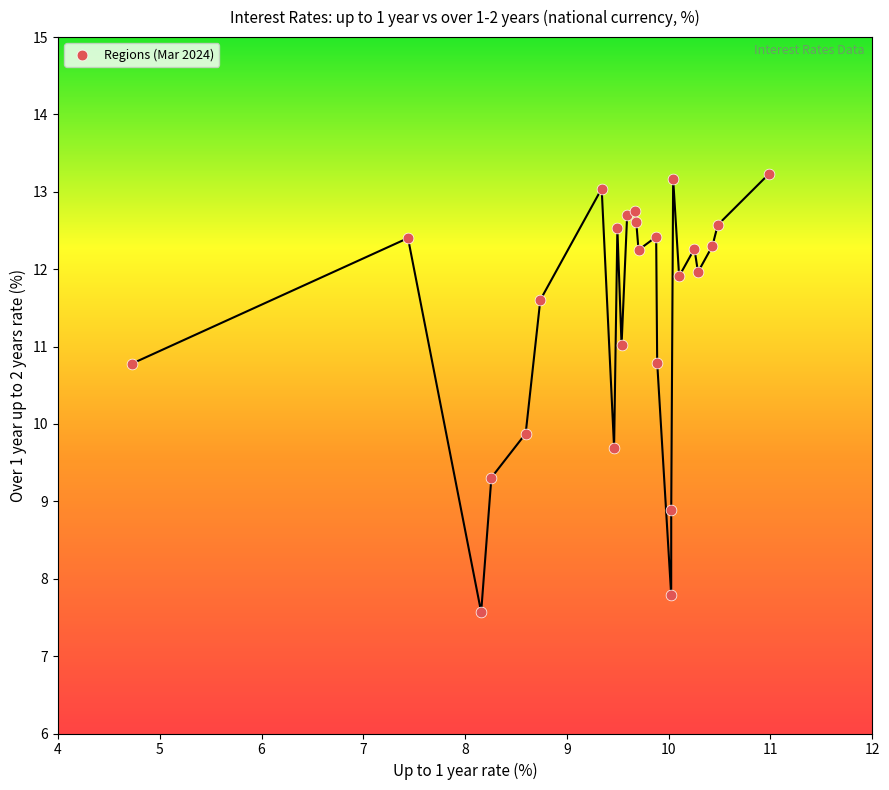

What Y value in the scatter plot is closest to 10?

9.9